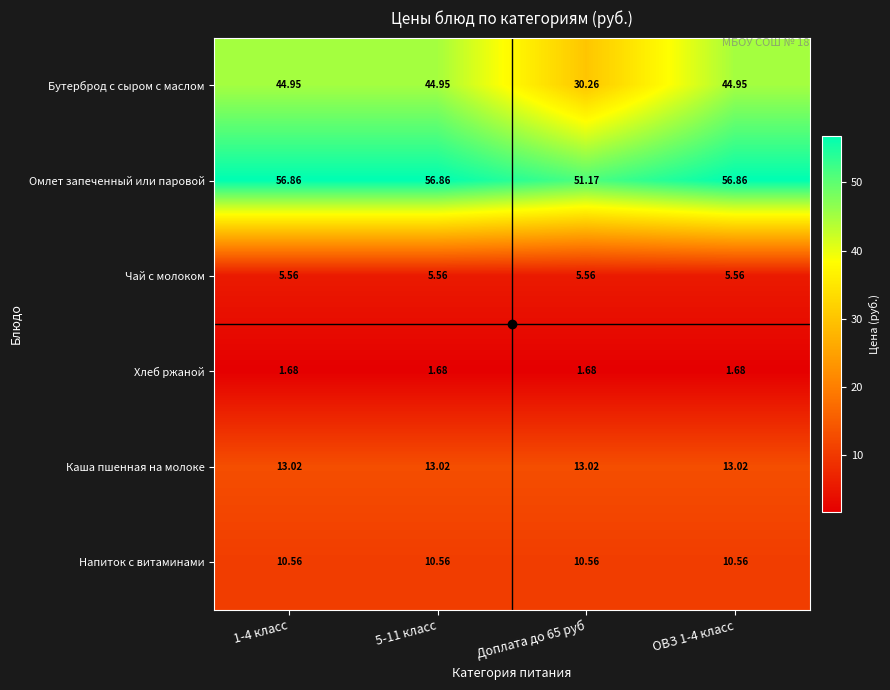

Which series has the largest total across all categories?

Омлет запеченный или паровой